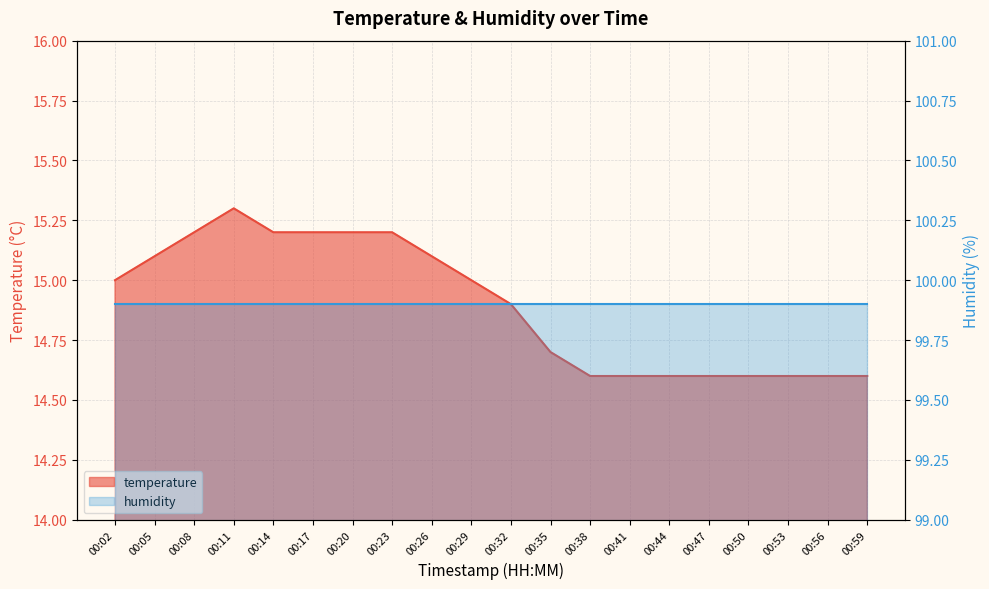

Where does the data first go above 15?

00:05